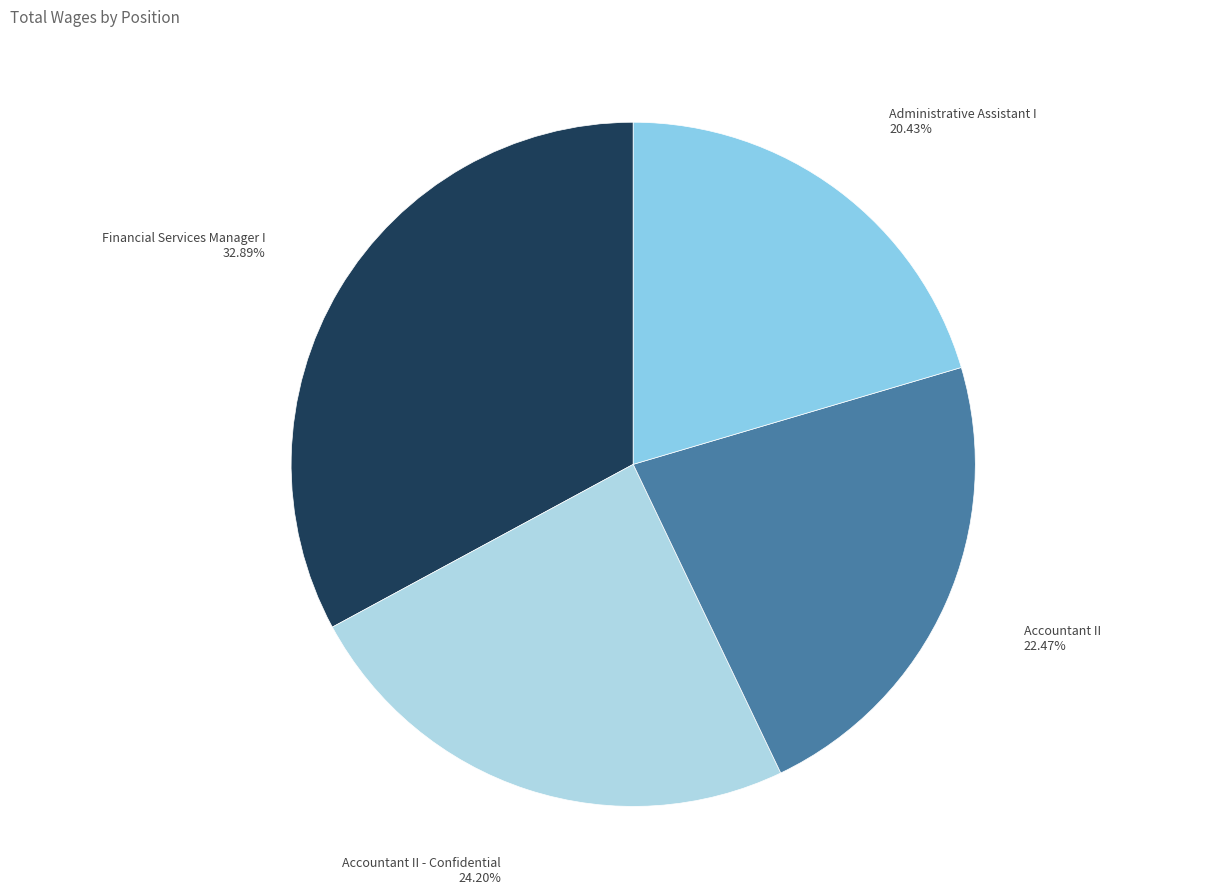

What percentage is the Accountant II - Confidential slice, to the nearest percent?

24%